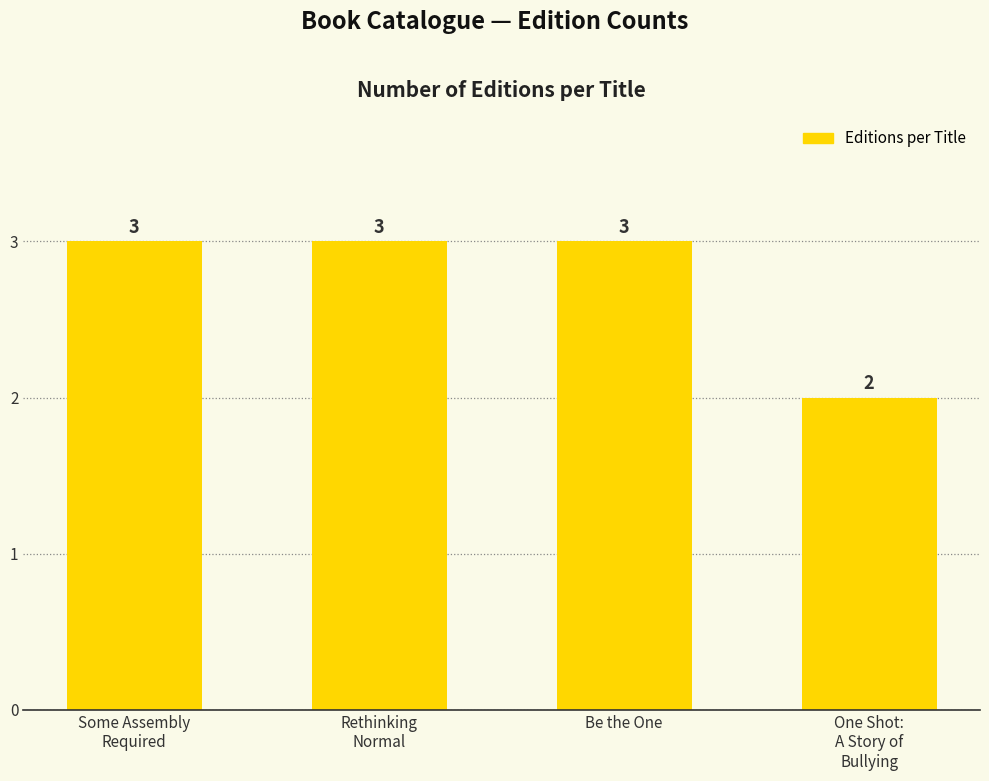

What is the difference between the maximum and minimum values?

1